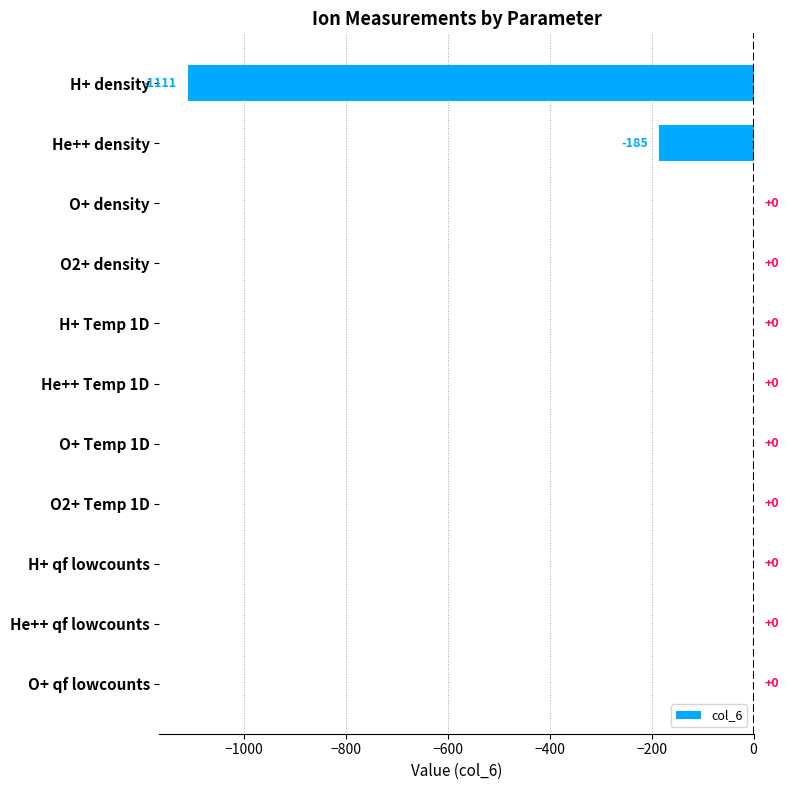

At which label is the value closest to -555?

He++ density